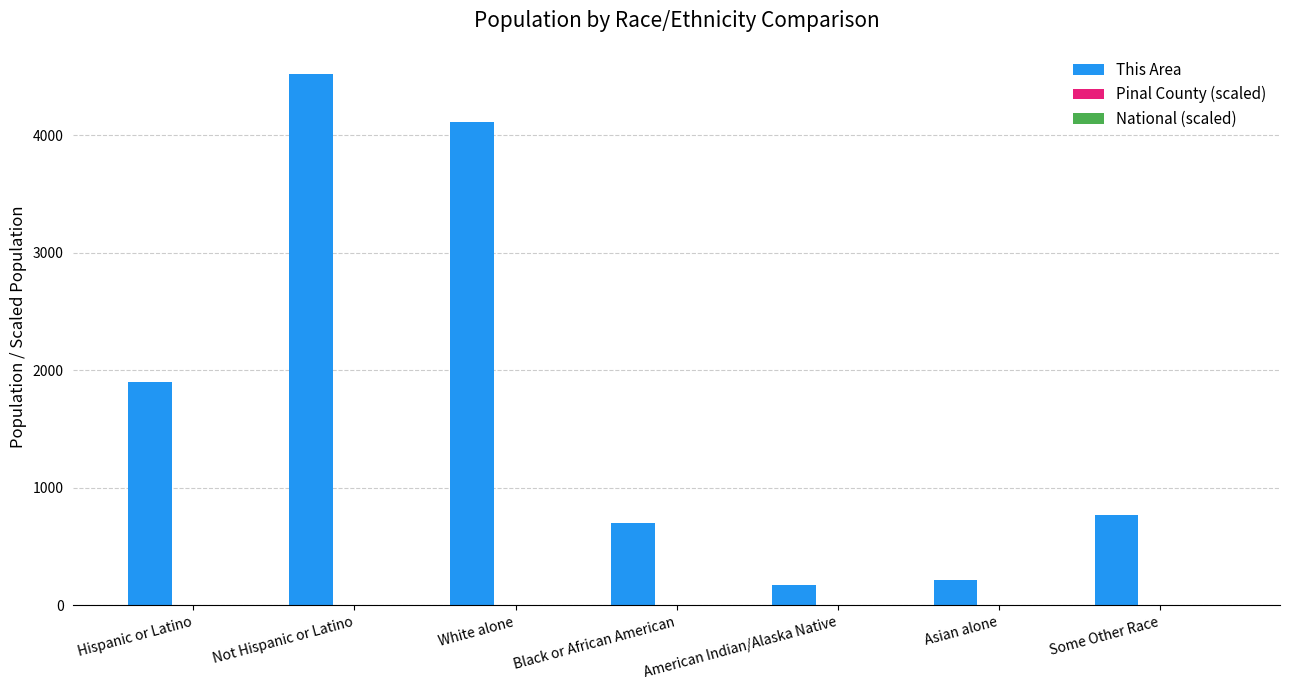

What is the total value across all series at Asian alone?

213.4